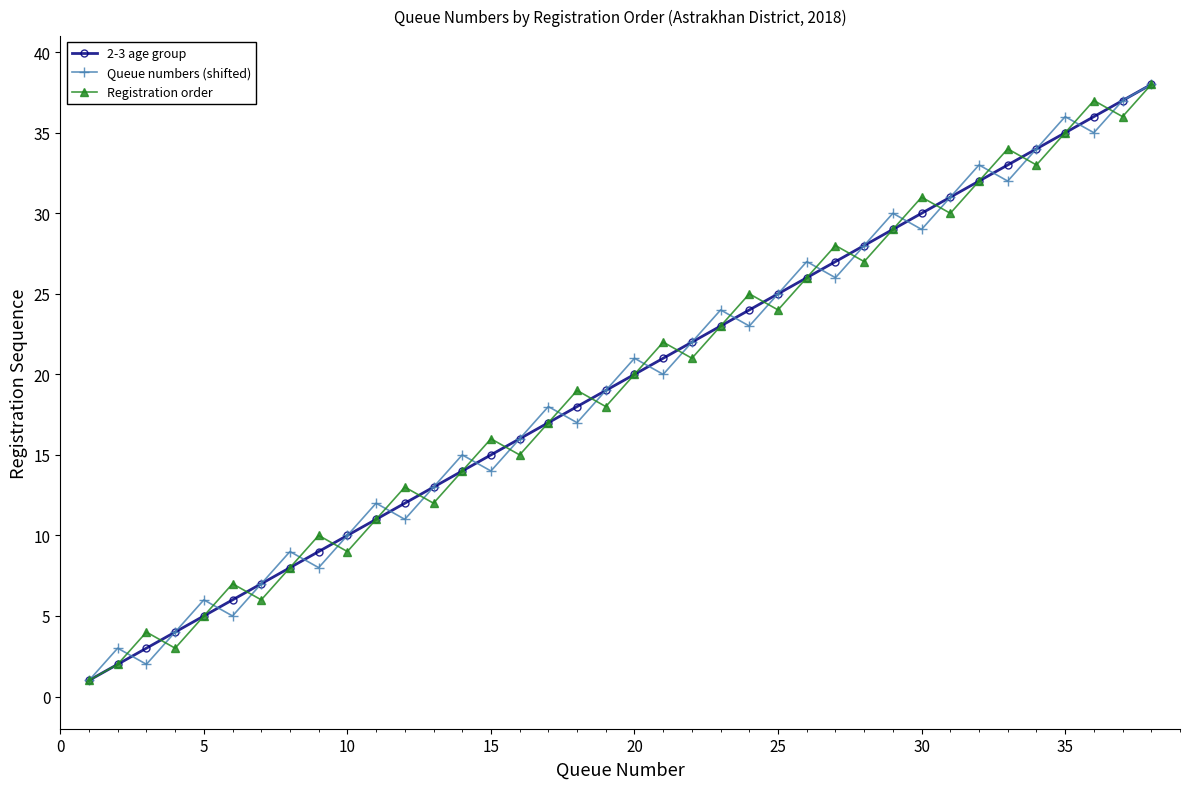

How many lines are shown in the chart?

3